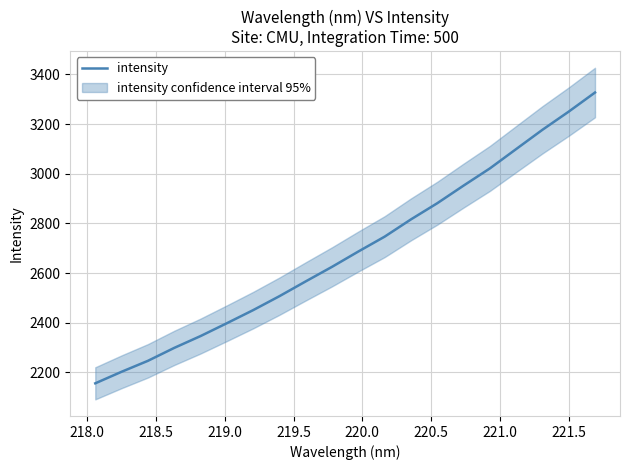

What is the sum of all values?

53755.2